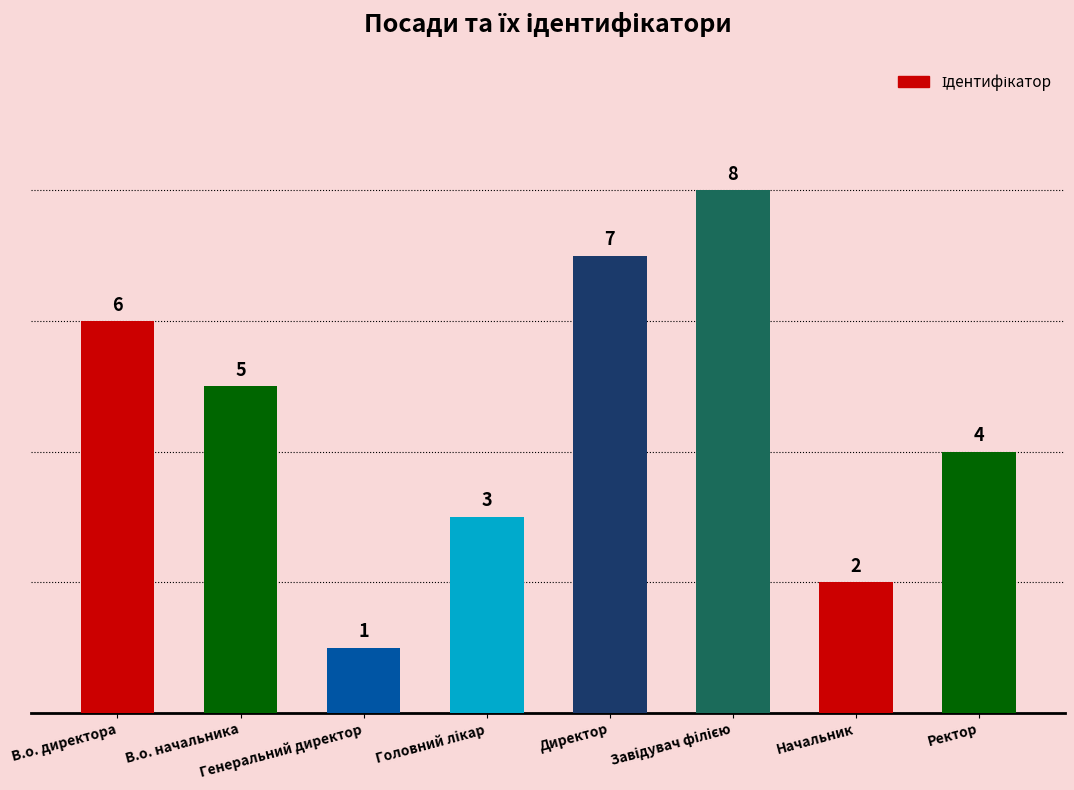

What is the greatest value displayed?

8